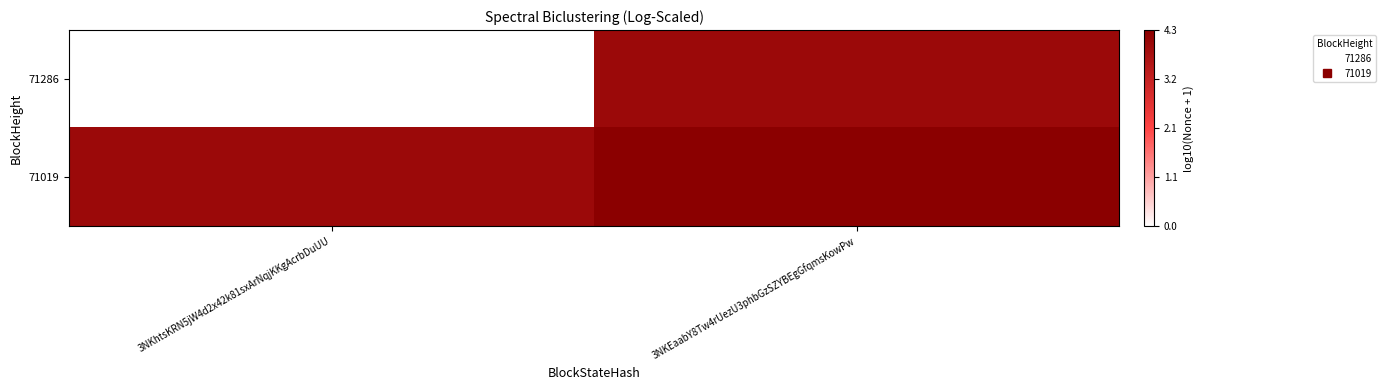

Reading right to left, what are all the values shown in this chart?

71286: 3NKEaabY8Tw4rUezU3phbGzSZYBEgGfqmsKowPw=4.0	3NKhtsKRN5jW4d2x42k81sxArNqjKKgAcrbDuUU=0.0
71019: 3NKEaabY8Tw4rUezU3phbGzSZYBEgGfqmsKowPw=4.3	3NKhtsKRN5jW4d2x42k81sxArNqjKKgAcrbDuUU=4.0